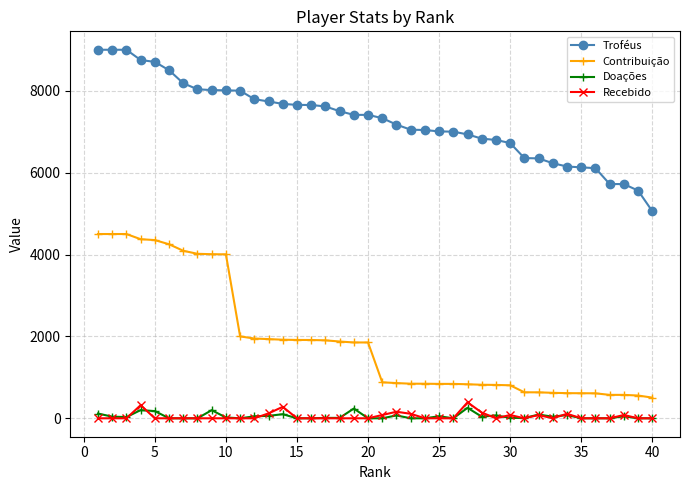

True or false: Contribuição and Recebido intersect in this chart.

False